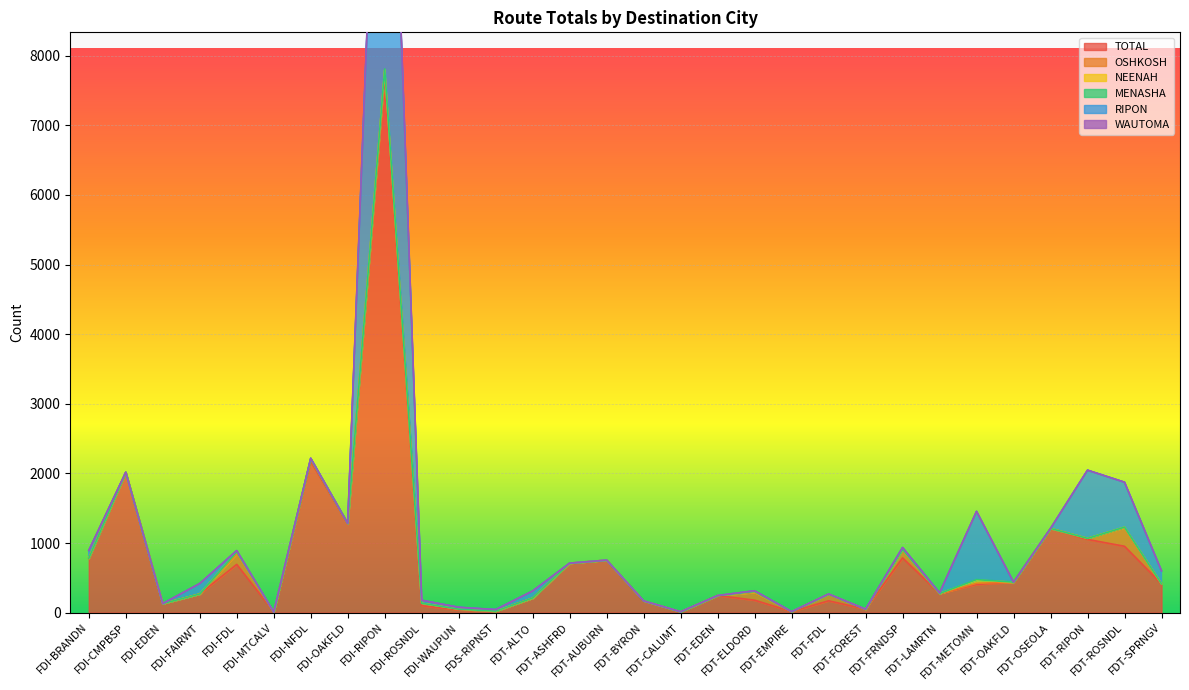

What is the highest value of the TOTAL series?

7717